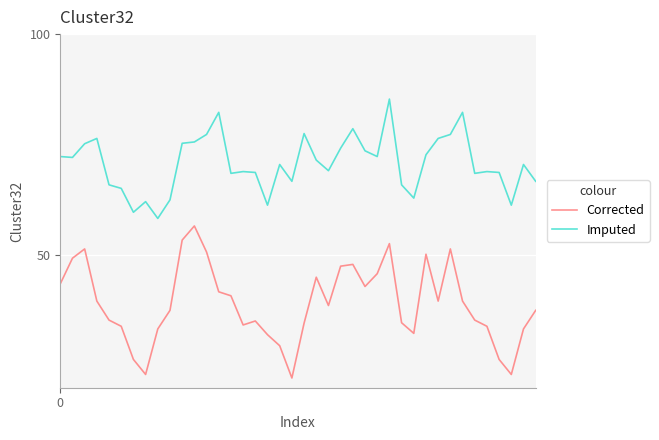

Rank the series by their maximum value, from highest to lowest.

Imputed, Corrected